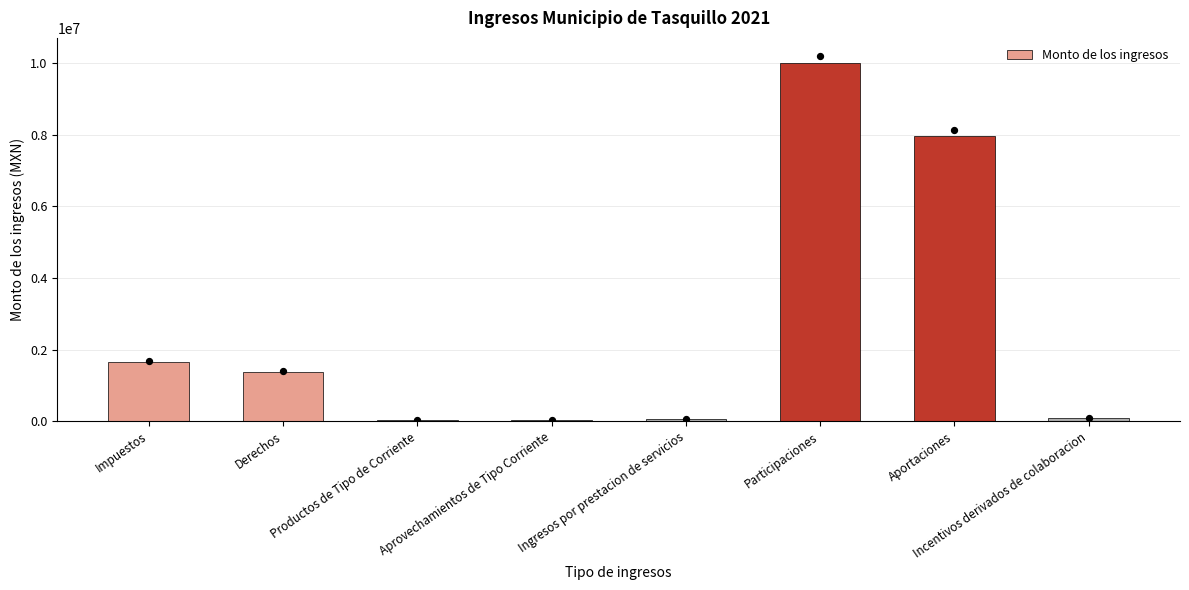

What is the change in value from Aprovechamientos de Tipo Corriente to Participaciones?

+9938359